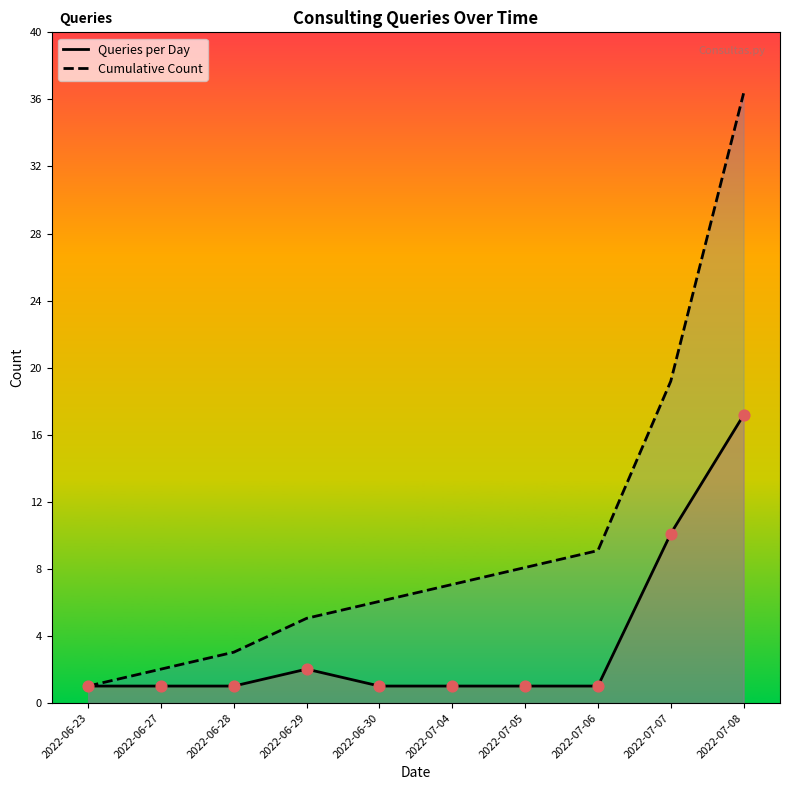

At how many categories does at least one series exceed 9?

2